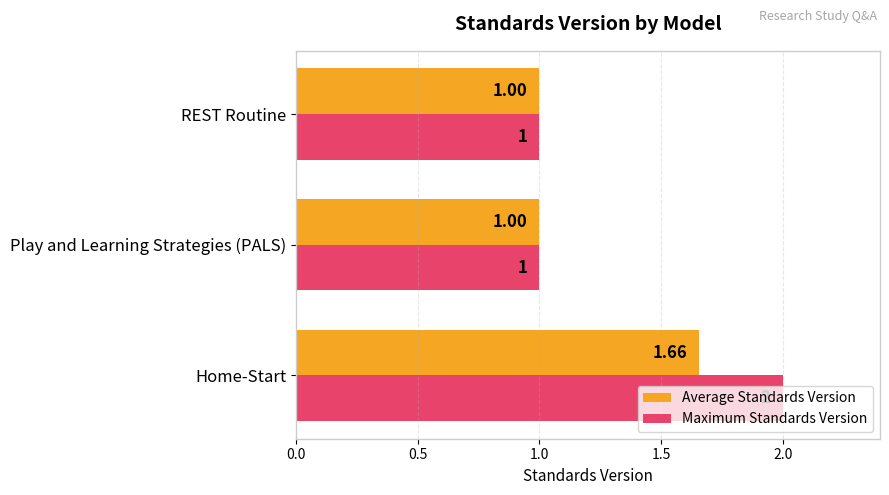

Rank the series by their average value, from lowest to highest.

Average Standards Version, Maximum Standards Version